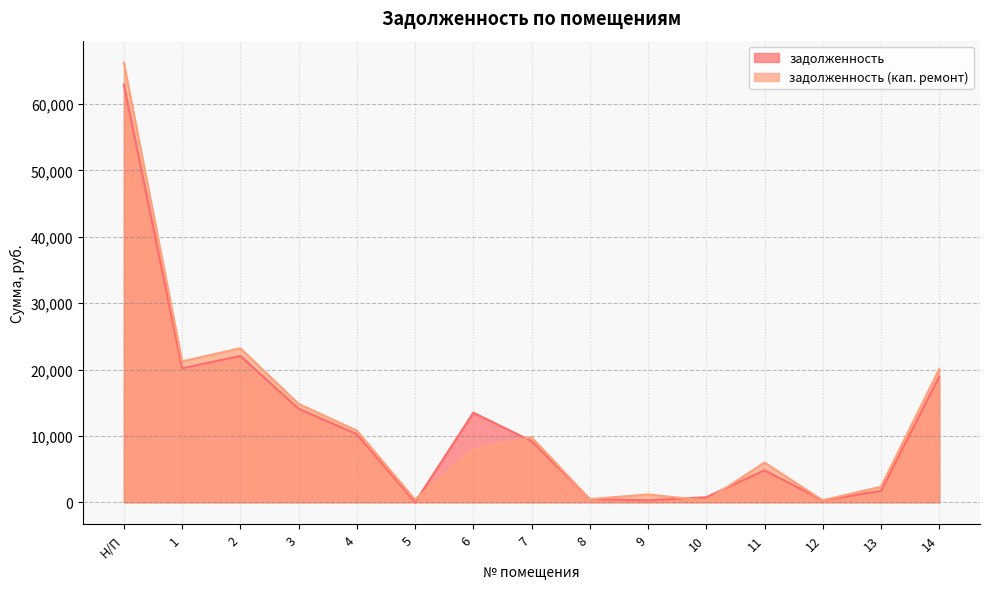

What is the difference between the maximum and minimum values in the задолженность (кап. ремонт) series?

65997.7